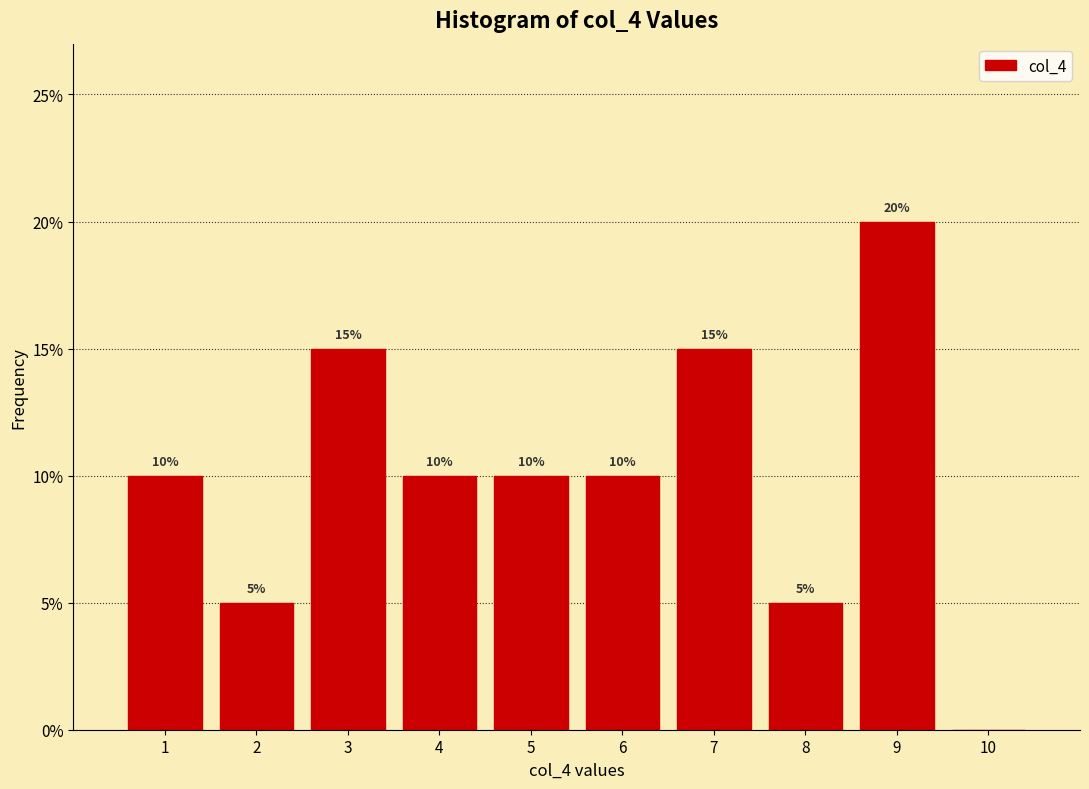

Which range on the x-axis has the tallest bar?

8.5 to 9.5